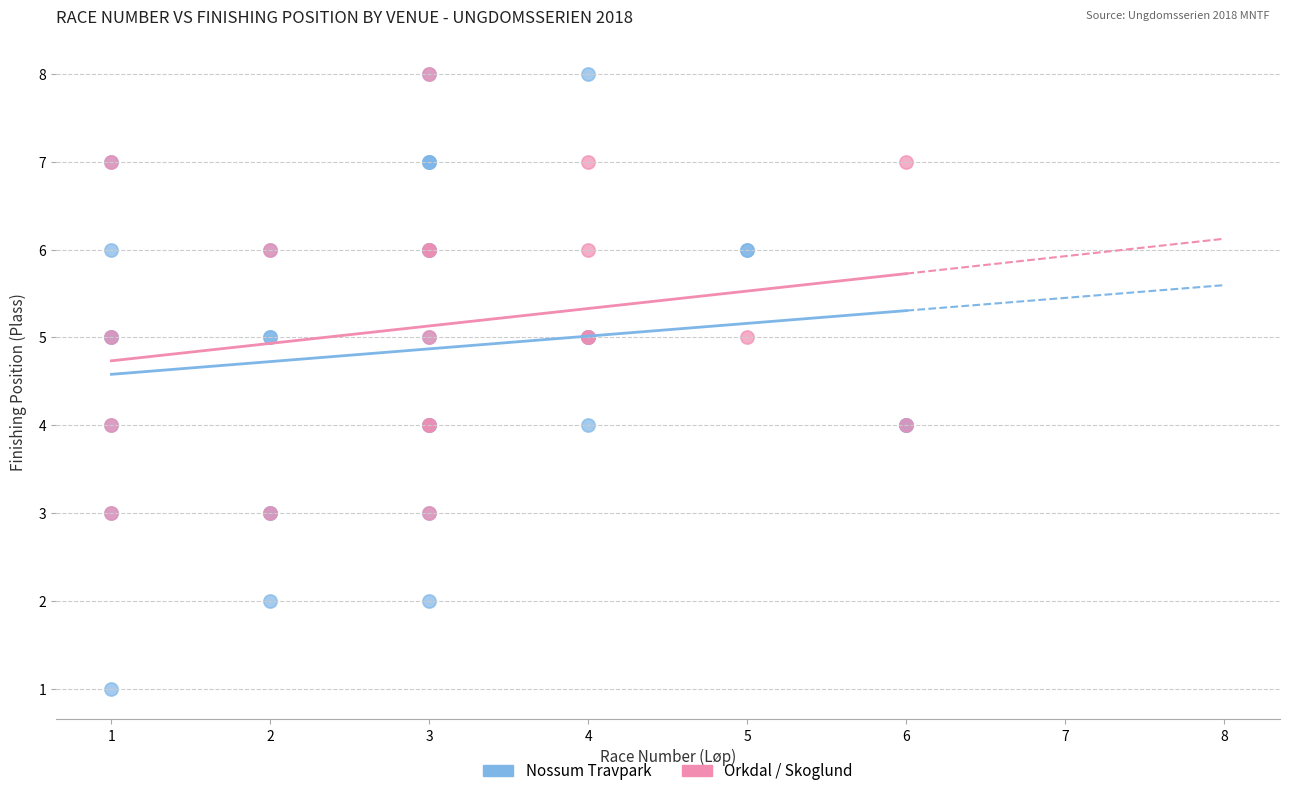

Which series has the widest spread of Y values?

Nossum Travpark